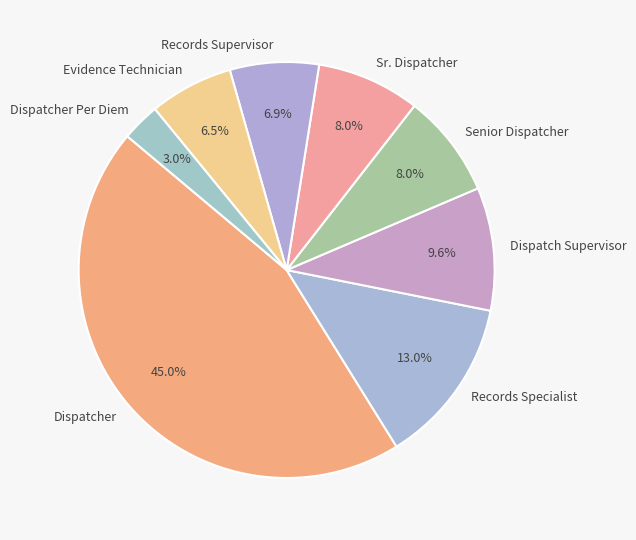

Is Records Specialist the majority of the pie?

No